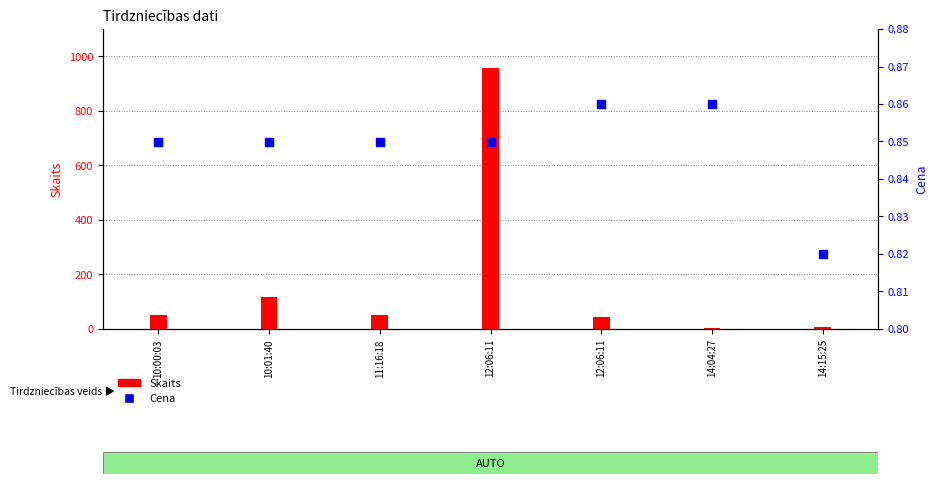

At how many categories does at least one series exceed 13?

5